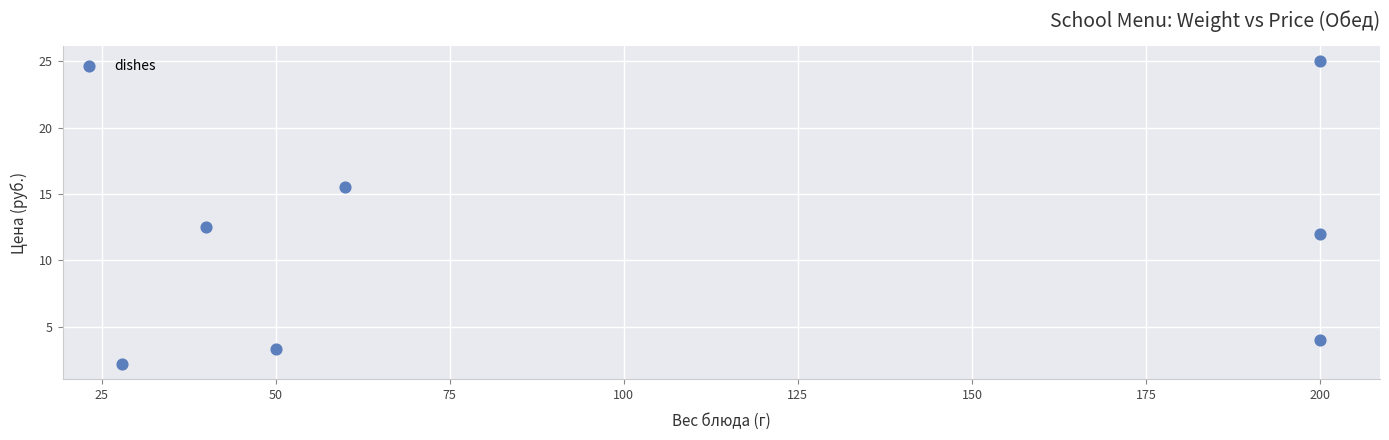

What is the range of Y values (max minus min)?

22.8